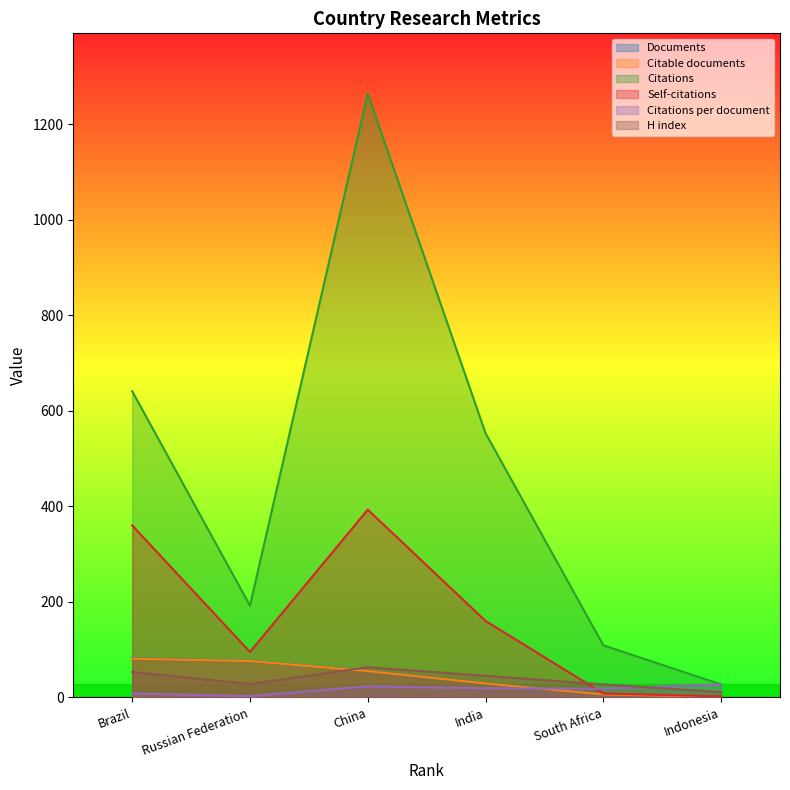

What is the label of the 6th point from the right?

Brazil